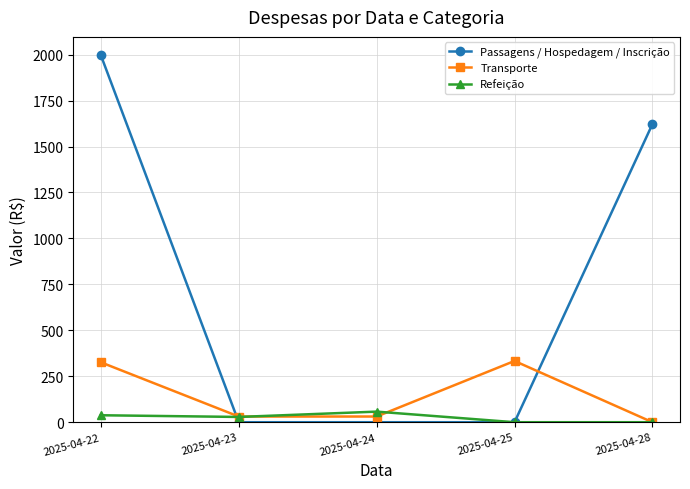

Between 2025-04-24 and 2025-04-28, which series saw the biggest shift?

Passagens / Hospedagem / Inscrição